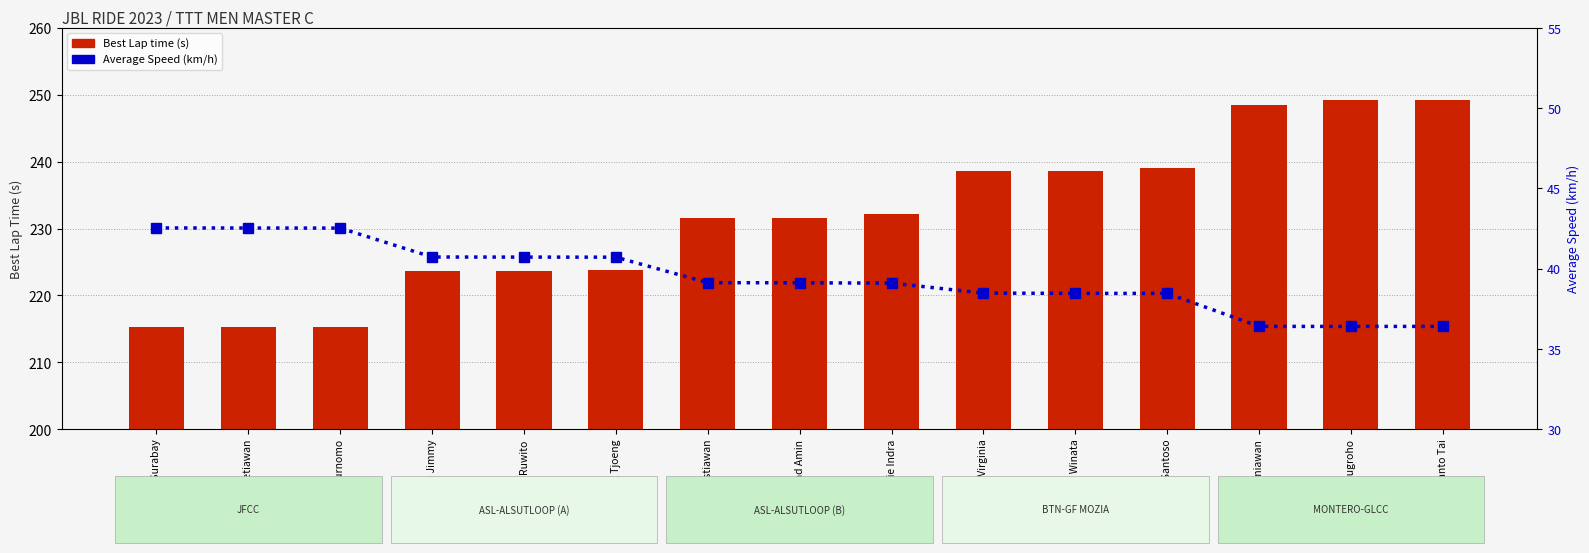

Between Lie Indra and Franky Winata, which series saw the biggest shift?

Best Lap time (s)